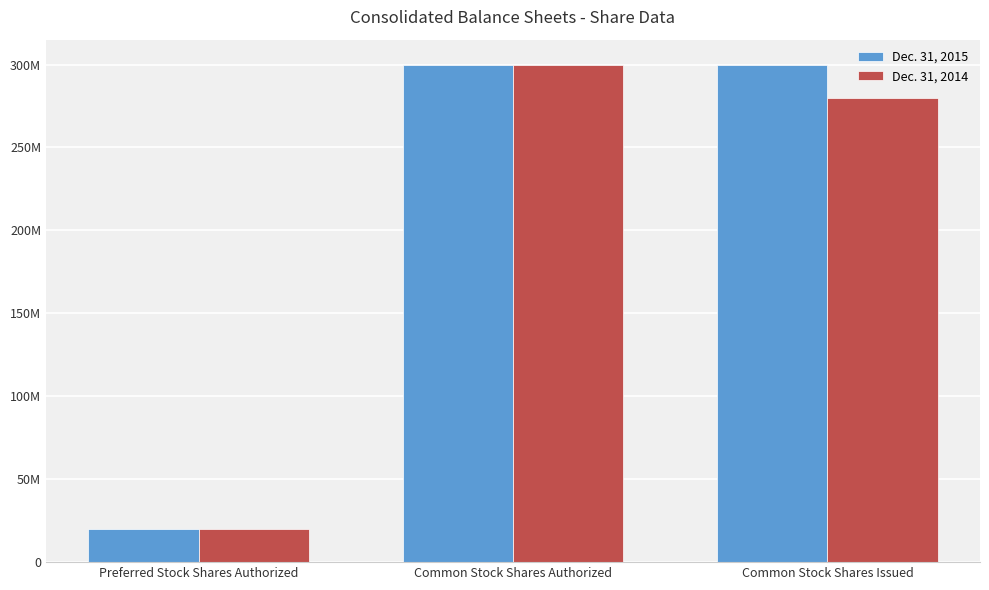

Does the chart contain stacked bars?

No